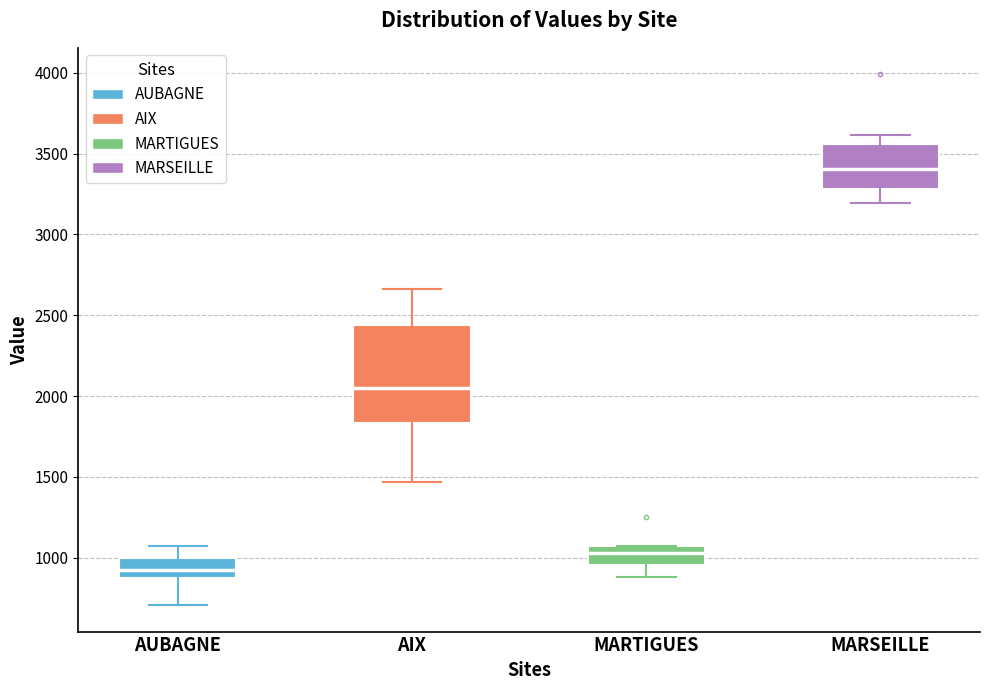

Where does the upper whisker of the box for AUBAGNE end on the y-axis? The values are not printed on the chart, so give them approximately, as read against the axis.

1050